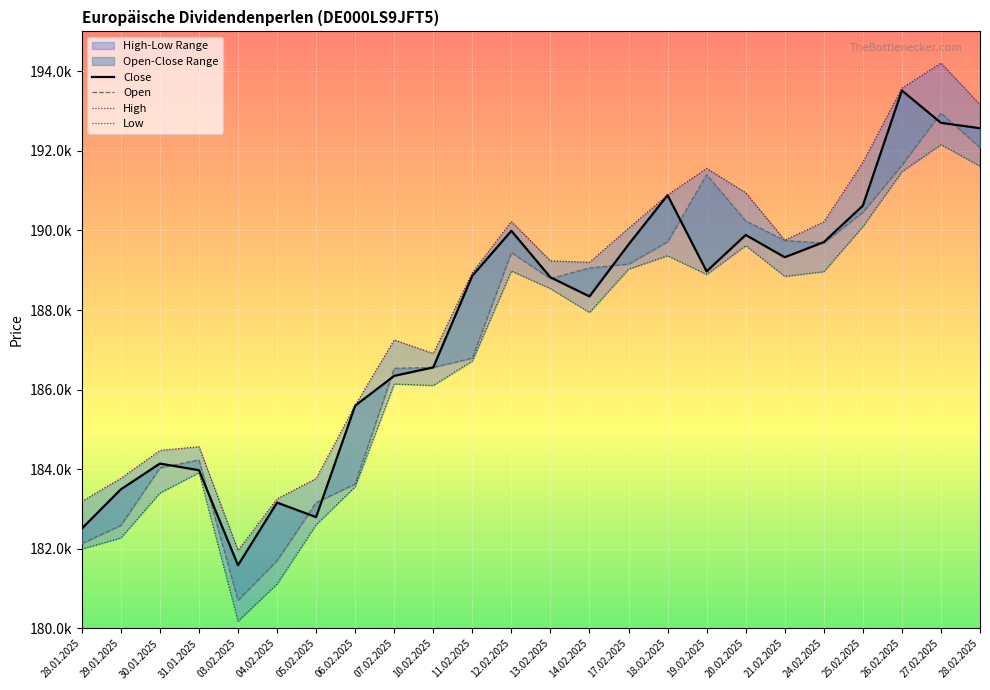

List the labels in order of Close value, smallest first.

03.02.2025, 28.01.2025, 05.02.2025, 04.02.2025, 29.01.2025, 31.01.2025, 30.01.2025, 06.02.2025, 07.02.2025, 10.02.2025, 14.02.2025, 13.02.2025, 11.02.2025, 19.02.2025, 21.02.2025, 17.02.2025, 24.02.2025, 20.02.2025, 12.02.2025, 25.02.2025, 18.02.2025, 28.02.2025, 27.02.2025, 26.02.2025